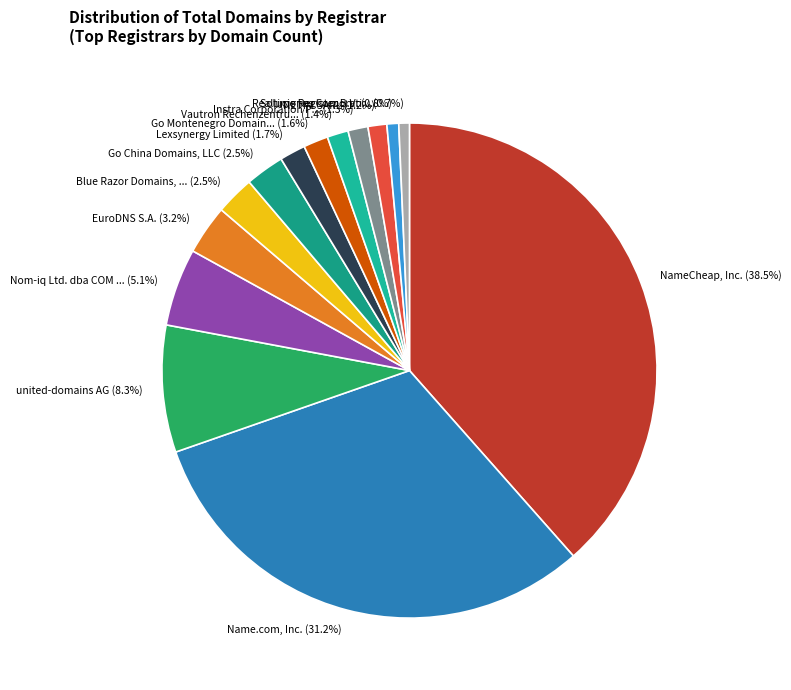

Count the number of slices in the pie.

14